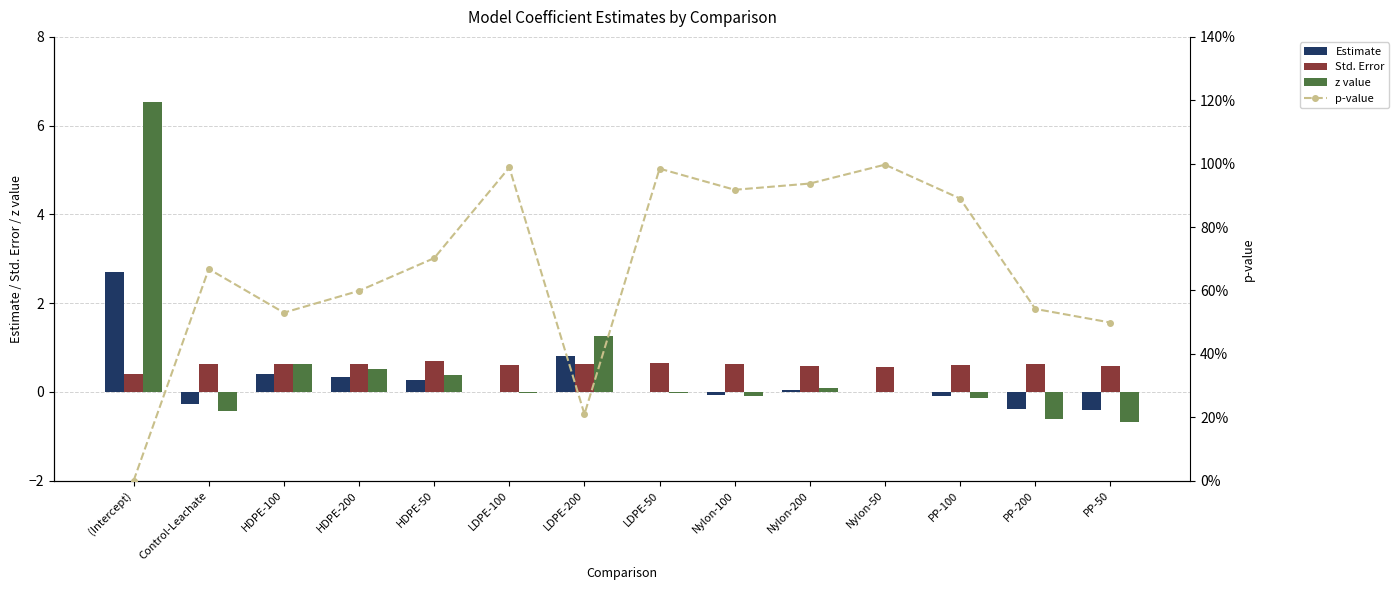

Reading left to right, transcribe all the data shown in this chart.

Estimate: 2.7	-0.3	0.4	0.3	0.3	-0.0	0.8	-0.0	-0.1	0.0	0.0	-0.1	-0.4	-0.4
Std. Error: 0.4	0.6	0.6	0.6	0.7	0.6	0.6	0.7	0.6	0.6	0.6	0.6	0.6	0.6
z value: 6.5	-0.4	0.6	0.5	0.4	-0.0	1.3	-0.0	-0.1	0.1	0.0	-0.1	-0.6	-0.7
p-value: 0.0	0.7	0.5	0.6	0.7	1.0	0.2	1.0	0.9	0.9	1.0	0.9	0.5	0.5